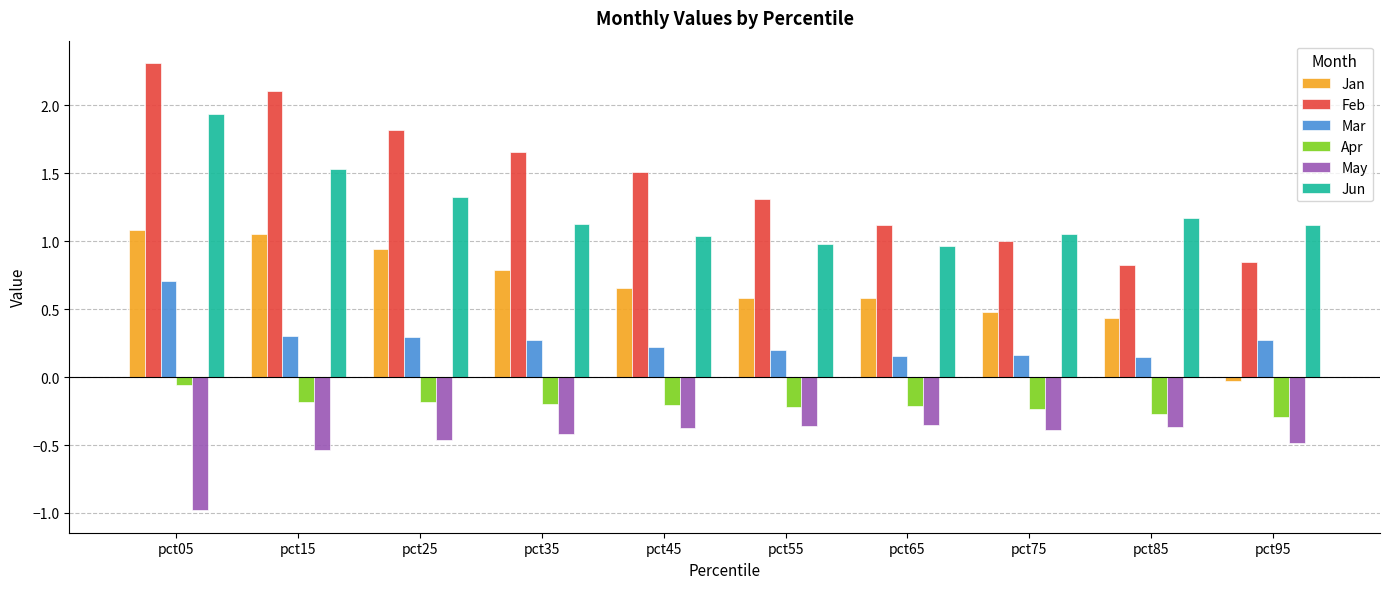

At how many categories does at least one series exceed 0?

10